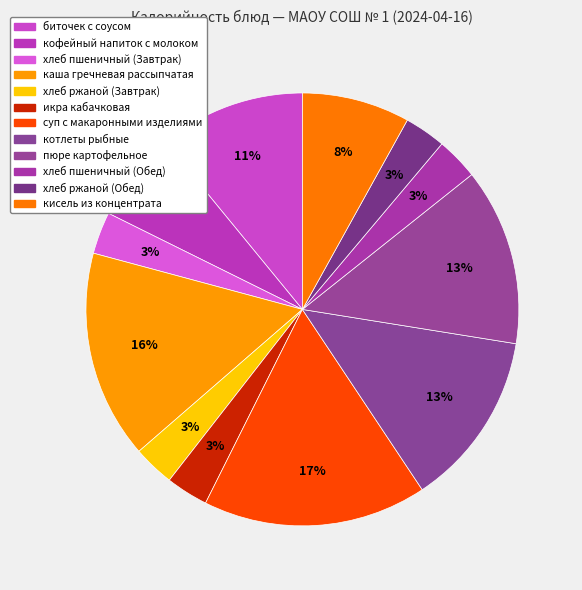

Which category has the biggest portion of the pie?

суп с макаронными изделиями